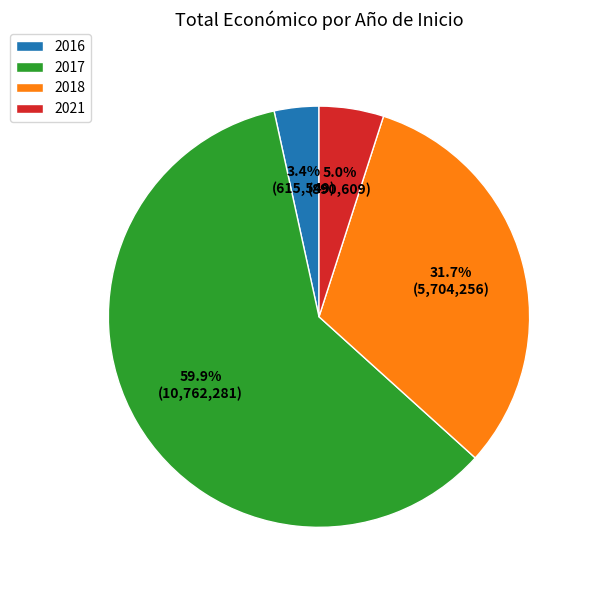

Which slice is the largest?

2017